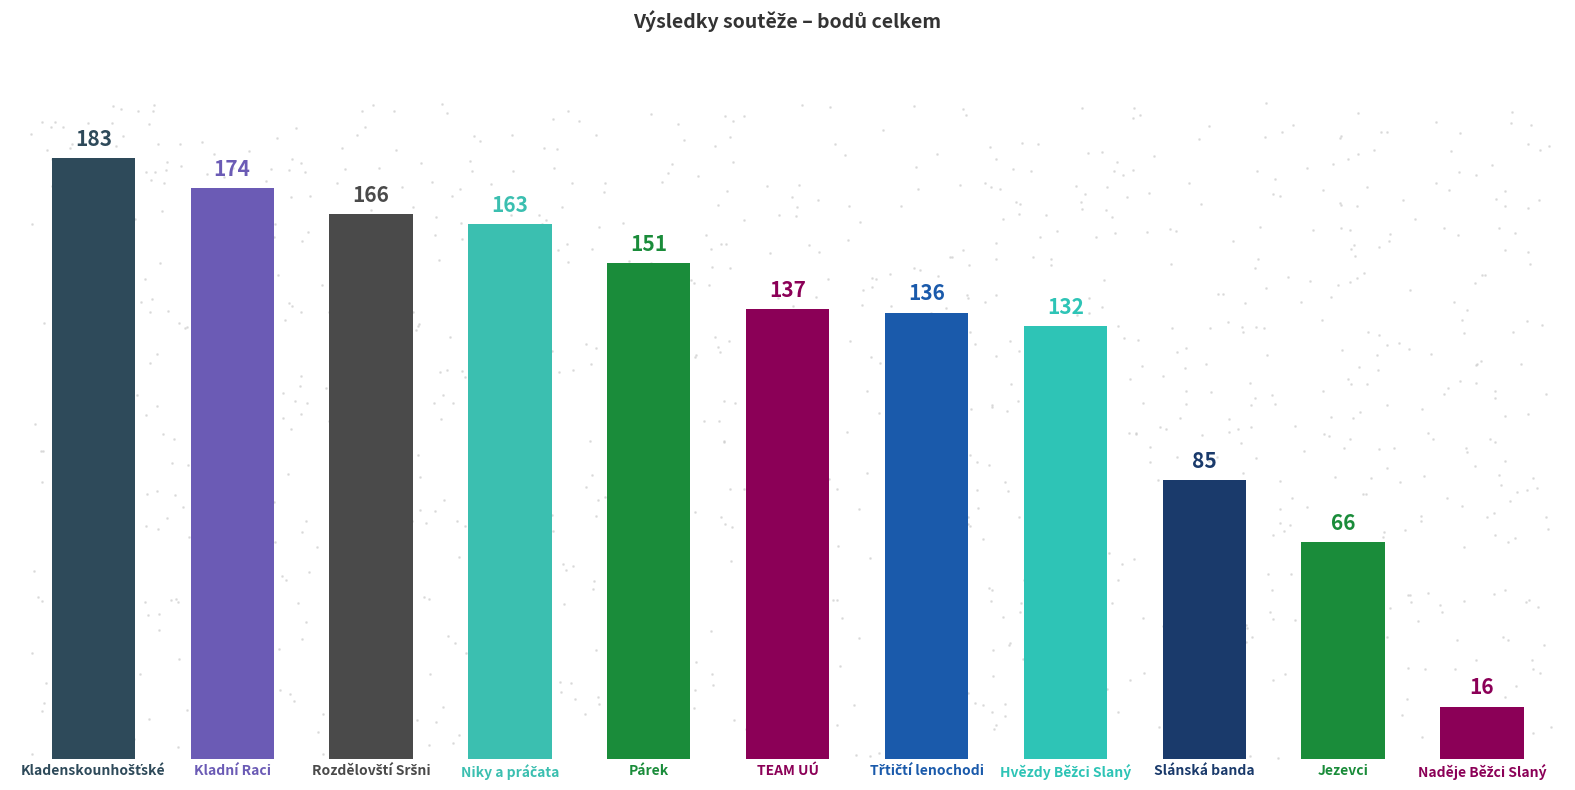

Approximately how many times larger is the value at TEAM UÚ compared to Slánská banda?

1.6